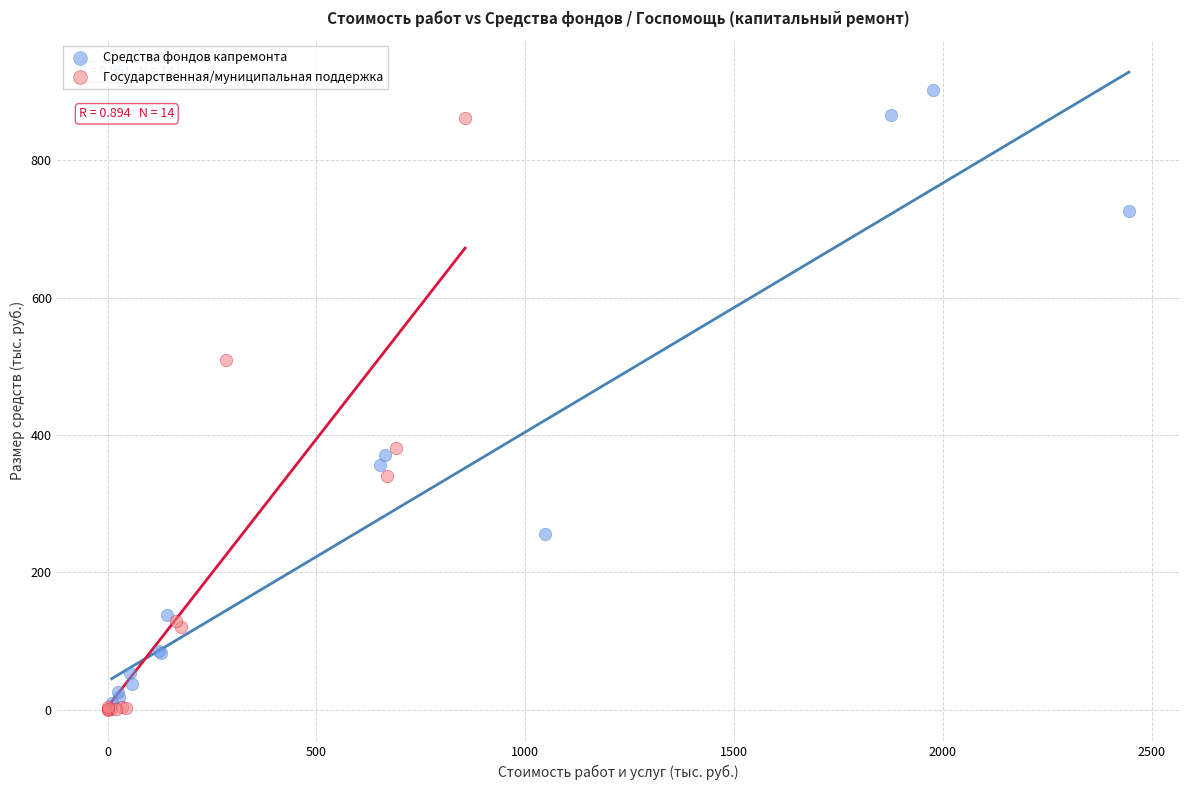

Which series has the widest spread of Y values?

Средства фондов капремонта